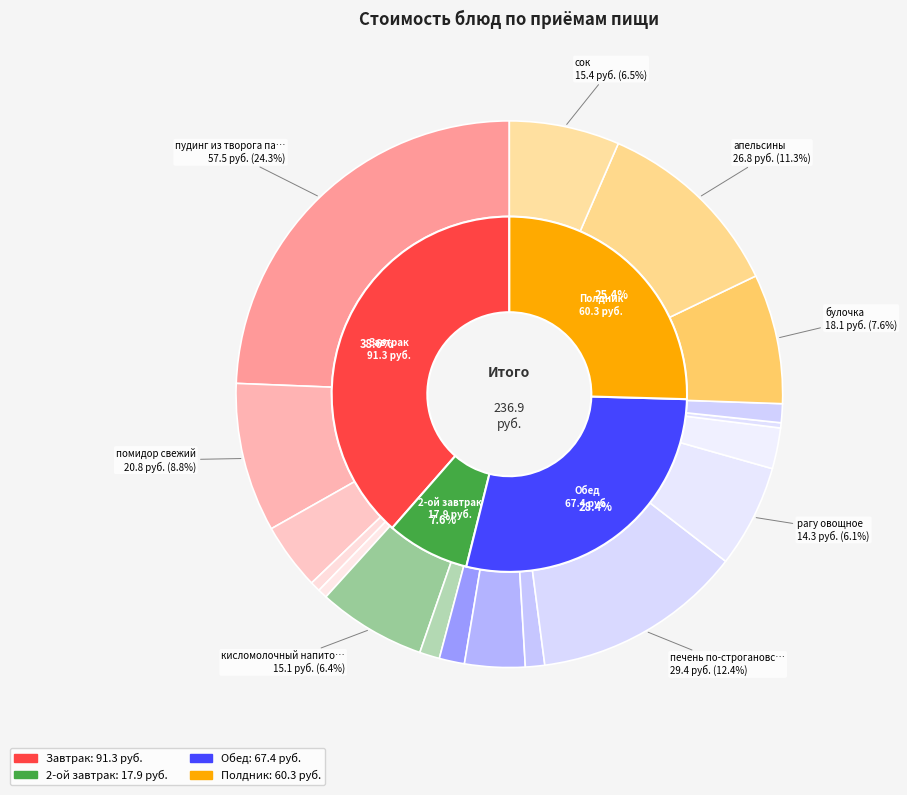

How many slices are in this pie chart?

18